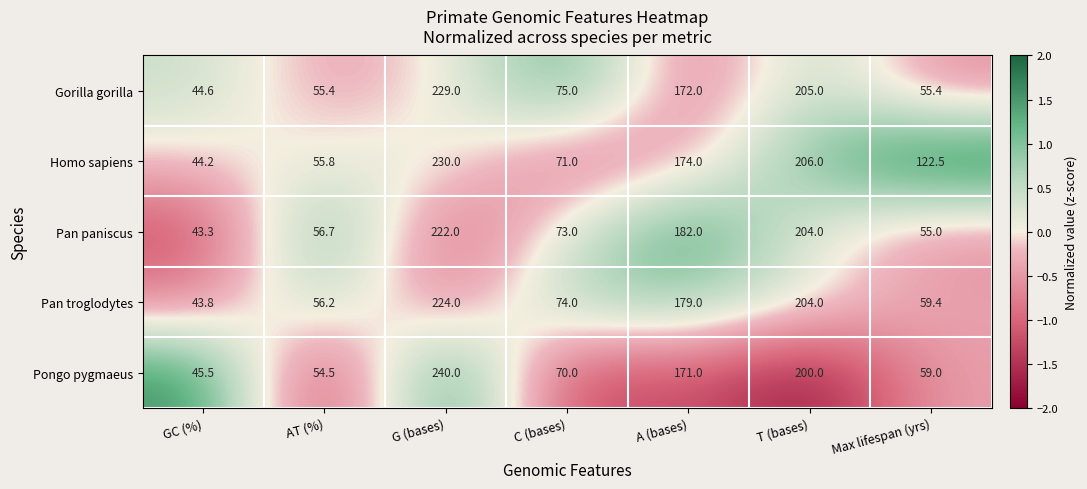

At which label does Pan paniscus first exceed 73?

G (bases)